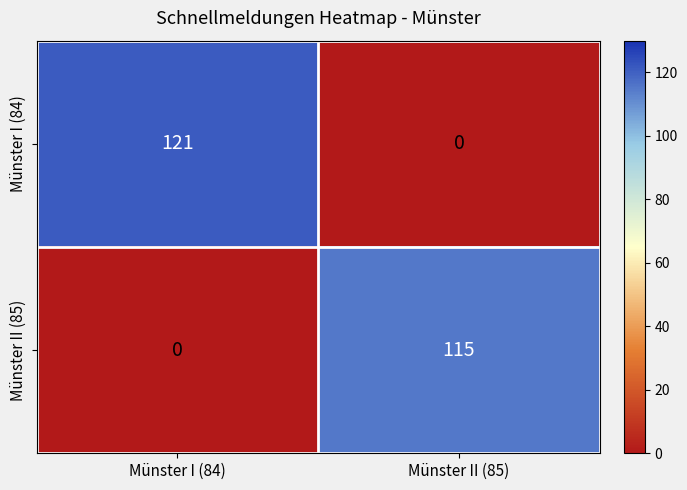

What is the sum of all Münster II (85) values?

115